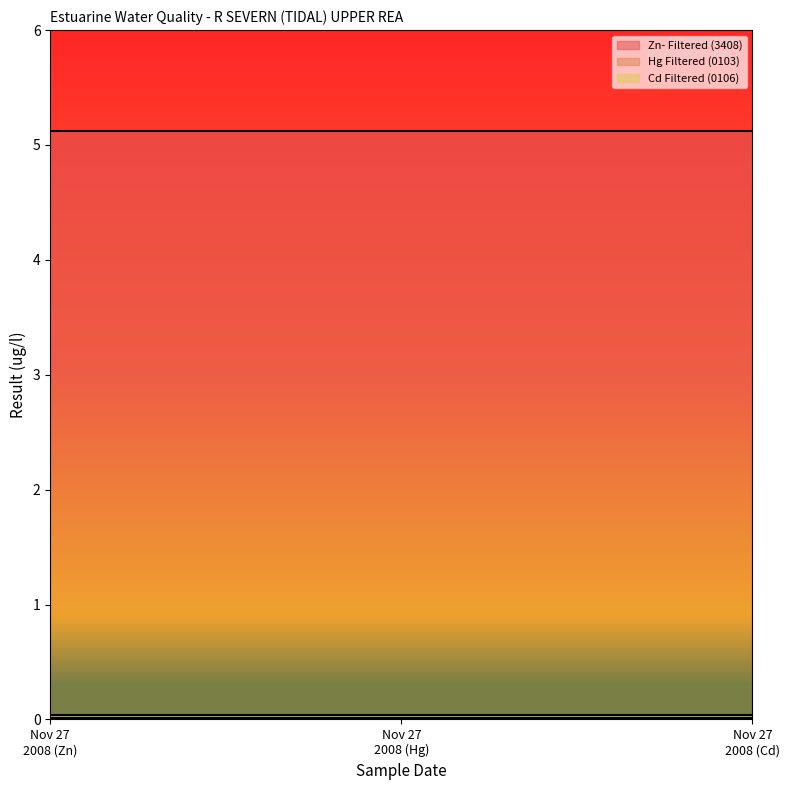

True or false: Cd Filtered (0106) has a value of 0.0 at 2008-11-27T09:45:00.

True